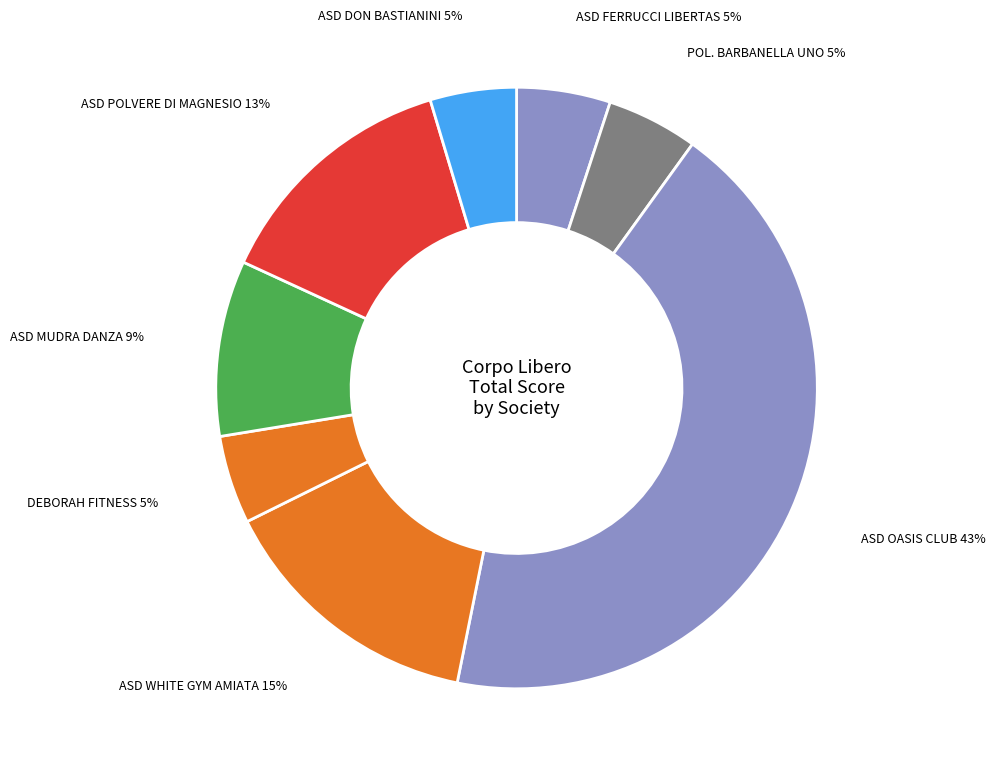

Is the sum of ASD DON BASTIANINI and ASD POLVERE DI MAGNESIO greater than half?

No